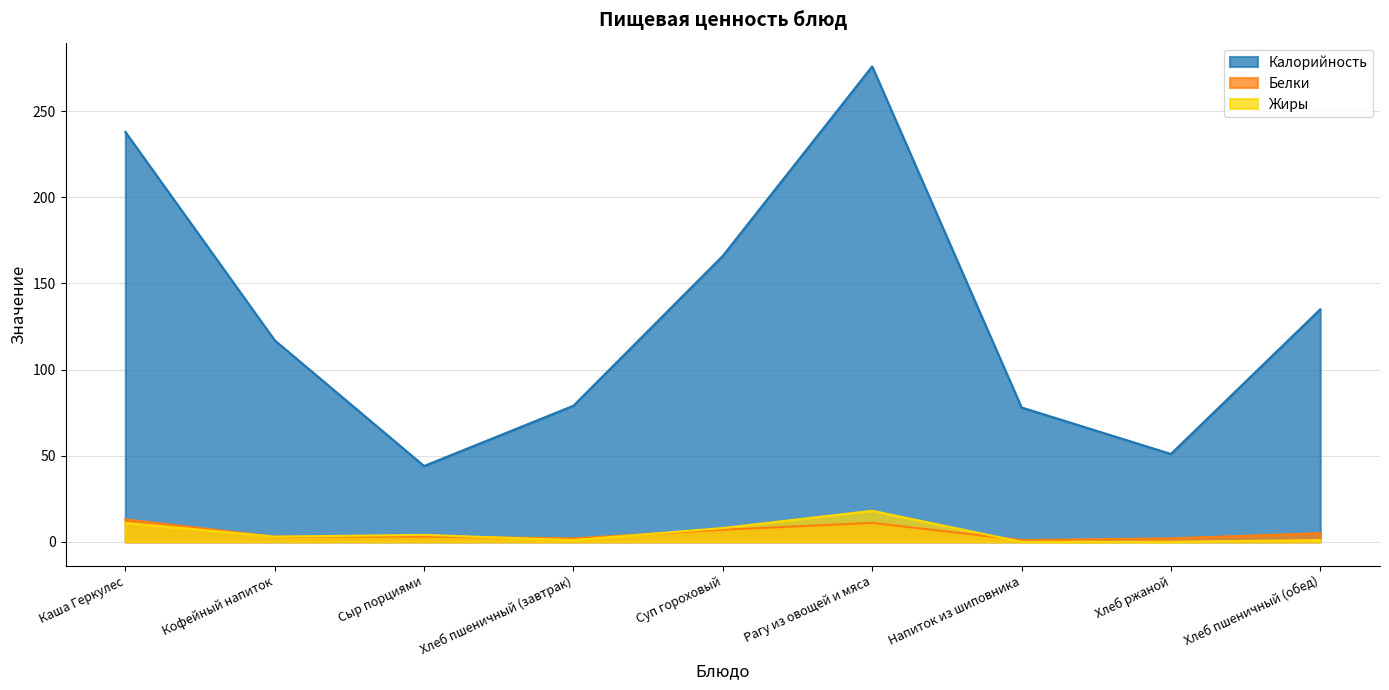

True or false: Жиры and Калорийность cross at least once.

False